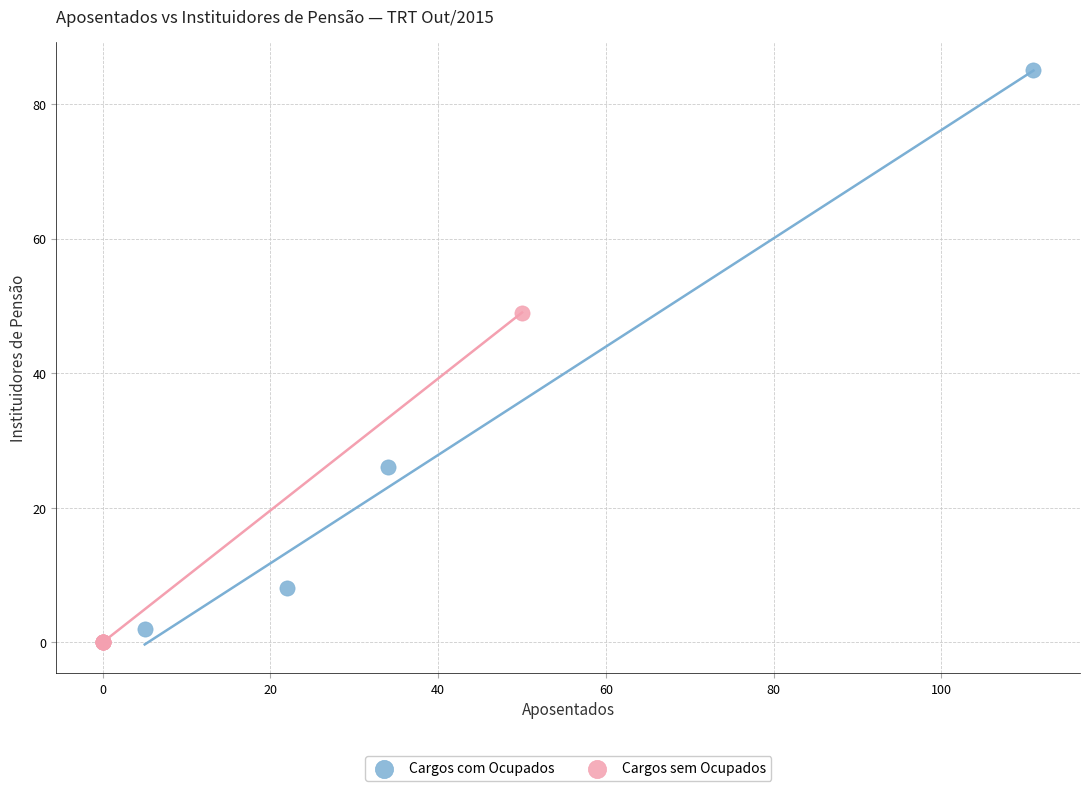

Which series contains the lowest Y value?

Cargos sem Ocupados